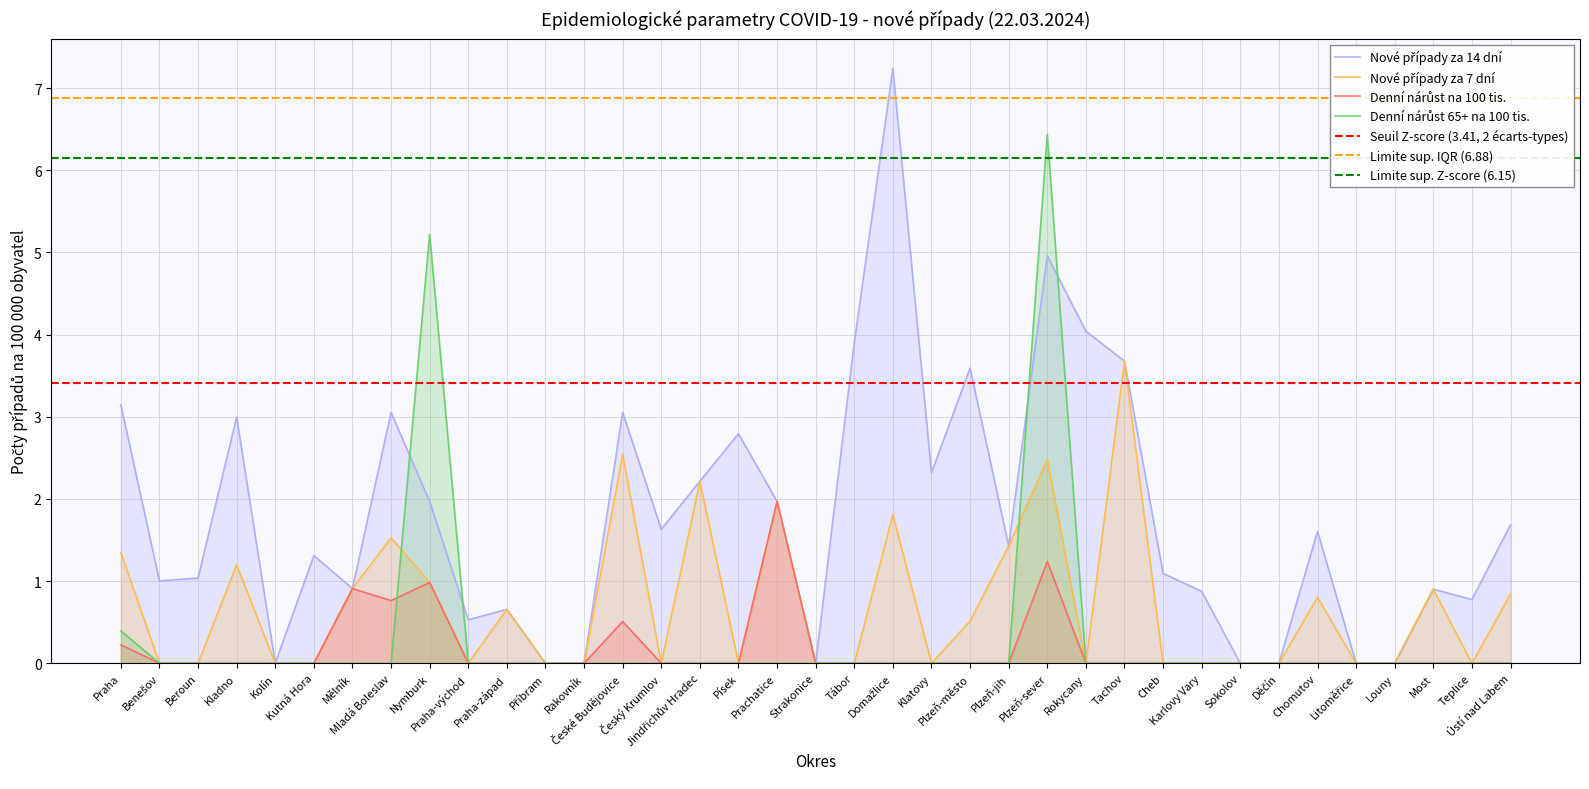

Reading left to right, list all the values displayed in this chart.

Nové případy za 14 dní: Praha=3.1	Benešov=1.0	Beroun=1.0	Kladno=3.0	Kolín=0.0	Kutná Hora=1.3	Mělník=0.9	Mladá Boleslav=3.1	Nymburk=2.0	Praha-východ=0.5	Praha-západ=0.7	Příbram=0.0	Rakovník=0.0	České Budějovice=3.1	Český Krumlov=1.6	Jindřichův Hradec=2.2	Písek=2.8	Prachatice=2.0	Strakonice=0.0	Tábor=3.9	Domažlice=7.2	Klatovy=2.3	Plzeň-město=3.6	Plzeň-jih=1.4	Plzeň-sever=5.0	Rokycany=4.0	Tachov=3.7	Cheb=1.1	Karlovy Vary=0.9	Sokolov=0.0	Děčín=0.0	Chomutov=1.6	Litoměřice=0.0	Louny=0.0	Most=0.9	Teplice=0.8	Ústí nad Labem=1.7
Nové případy za 7 dní: Praha=1.3	Benešov=0.0	Beroun=0.0	Kladno=1.2	Kolín=0.0	Kutná Hora=0.0	Mělník=0.9	Mladá Boleslav=1.5	Nymburk=1.0	Praha-východ=0.0	Praha-západ=0.7	Příbram=0.0	Rakovník=0.0	České Budějovice=2.5	Český Krumlov=0.0	Jindřichův Hradec=2.2	Písek=0.0	Prachatice=2.0	Strakonice=0.0	Tábor=0.0	Domažlice=1.8	Klatovy=0.0	Plzeň-město=0.5	Plzeň-jih=1.4	Plzeň-sever=2.5	Rokycany=0.0	Tachov=3.7	Cheb=0.0	Karlovy Vary=0.0	Sokolov=0.0	Děčín=0.0	Chomutov=0.8	Litoměřice=0.0	Louny=0.0	Most=0.9	Teplice=0.0	Ústí nad Labem=0.8
Denní nárůst na 100 tis.: Praha=0.2	Benešov=0.0	Beroun=0.0	Kladno=0.0	Kolín=0.0	Kutná Hora=0.0	Mělník=0.9	Mladá Boleslav=0.8	Nymburk=1.0	Praha-východ=0.0	Praha-západ=0.0	Příbram=0.0	Rakovník=0.0	České Budějovice=0.5	Český Krumlov=0.0	Jindřichův Hradec=0.0	Písek=0.0	Prachatice=2.0	Strakonice=0.0	Tábor=0.0	Domažlice=0.0	Klatovy=0.0	Plzeň-město=0.0	Plzeň-jih=0.0	Plzeň-sever=1.2	Rokycany=0.0	Tachov=0.0	Cheb=0.0	Karlovy Vary=0.0	Sokolov=0.0	Děčín=0.0	Chomutov=0.0	Litoměřice=0.0	Louny=0.0	Most=0.0	Teplice=0.0	Ústí nad Labem=0.0
Denní nárůst 65+ na 100 tis.: Praha=0.4	Benešov=0.0	Beroun=0.0	Kladno=0.0	Kolín=0.0	Kutná Hora=0.0	Mělník=0.0	Mladá Boleslav=0.0	Nymburk=5.2	Praha-východ=0.0	Praha-západ=0.0	Příbram=0.0	Rakovník=0.0	České Budějovice=0.0	Český Krumlov=0.0	Jindřichův Hradec=0.0	Písek=0.0	Prachatice=0.0	Strakonice=0.0	Tábor=0.0	Domažlice=0.0	Klatovy=0.0	Plzeň-město=0.0	Plzeň-jih=0.0	Plzeň-sever=6.4	Rokycany=0.0	Tachov=0.0	Cheb=0.0	Karlovy Vary=0.0	Sokolov=0.0	Děčín=0.0	Chomutov=0.0	Litoměřice=0.0	Louny=0.0	Most=0.0	Teplice=0.0	Ústí nad Labem=0.0